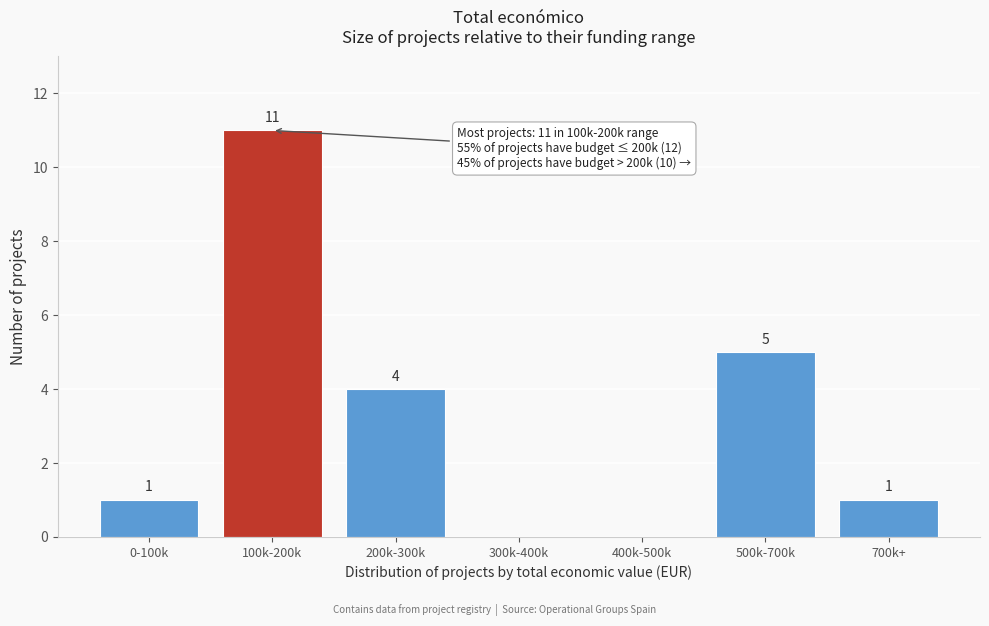

Reading left to right, list all the values displayed in this chart.

0-100k=1	100k-200k=11	200k-300k=4	300k-400k=0	400k-500k=0	500k-700k=5	700k+=1